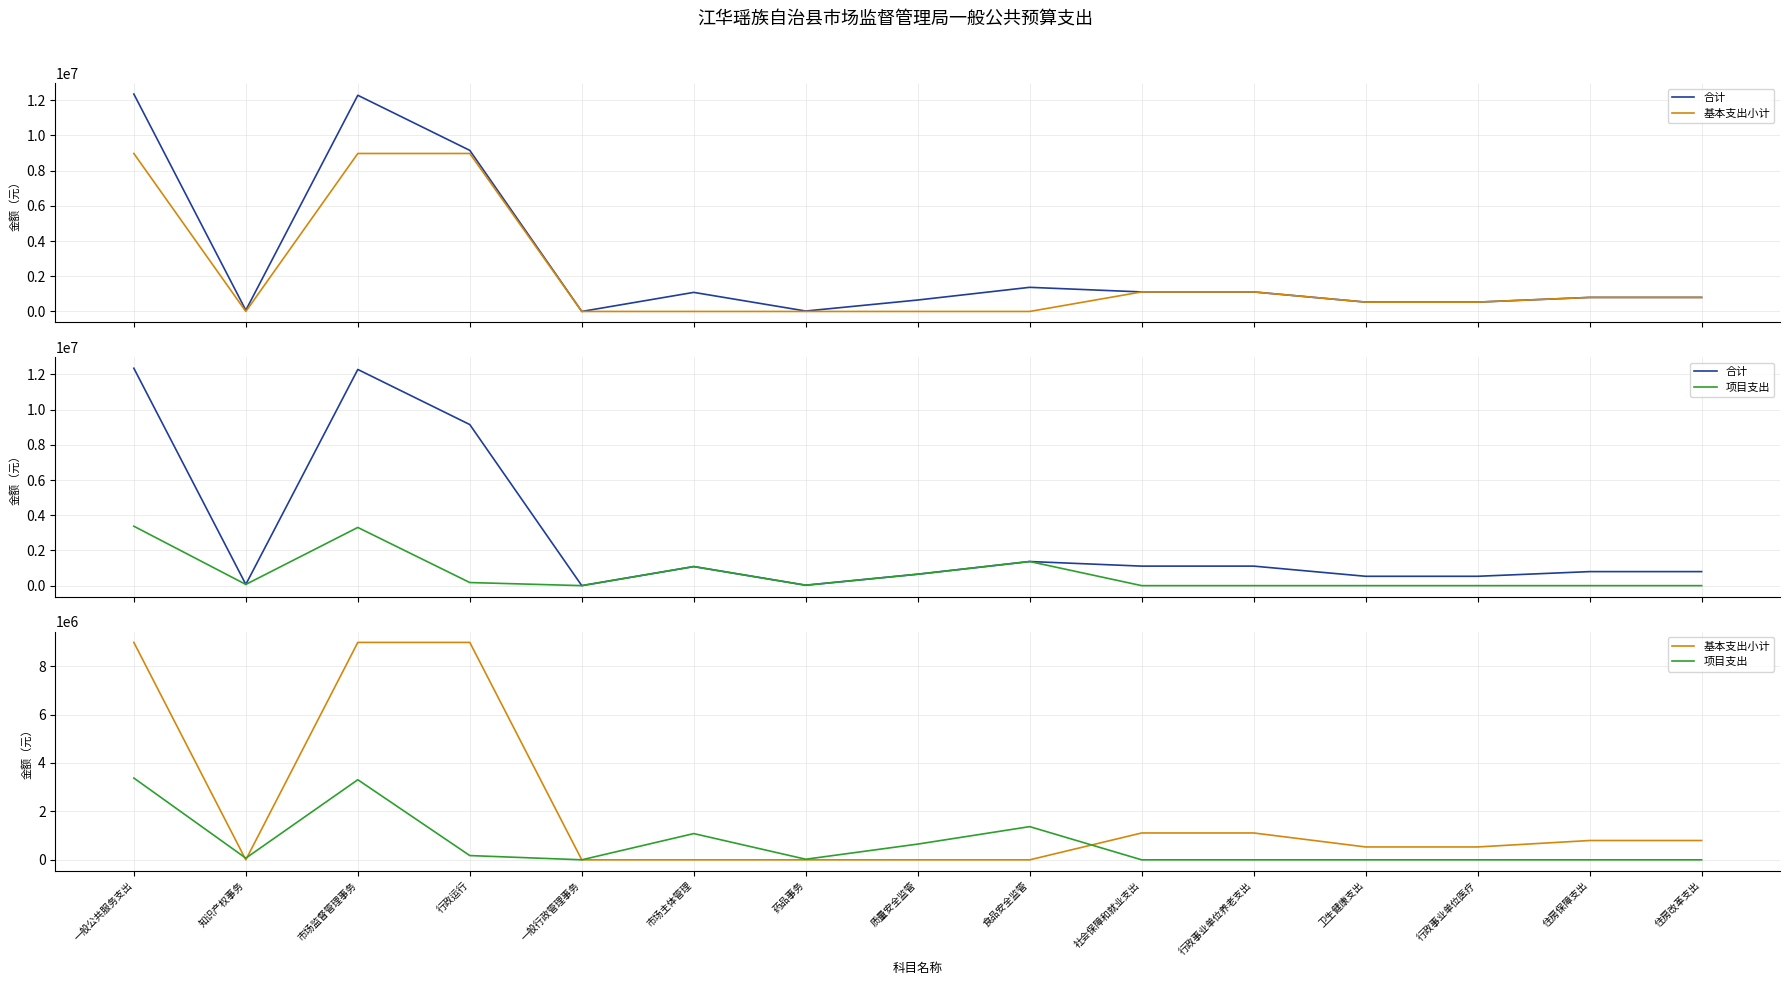

Is it true that 合计 equals 5253187.5 at 行政运行?

False